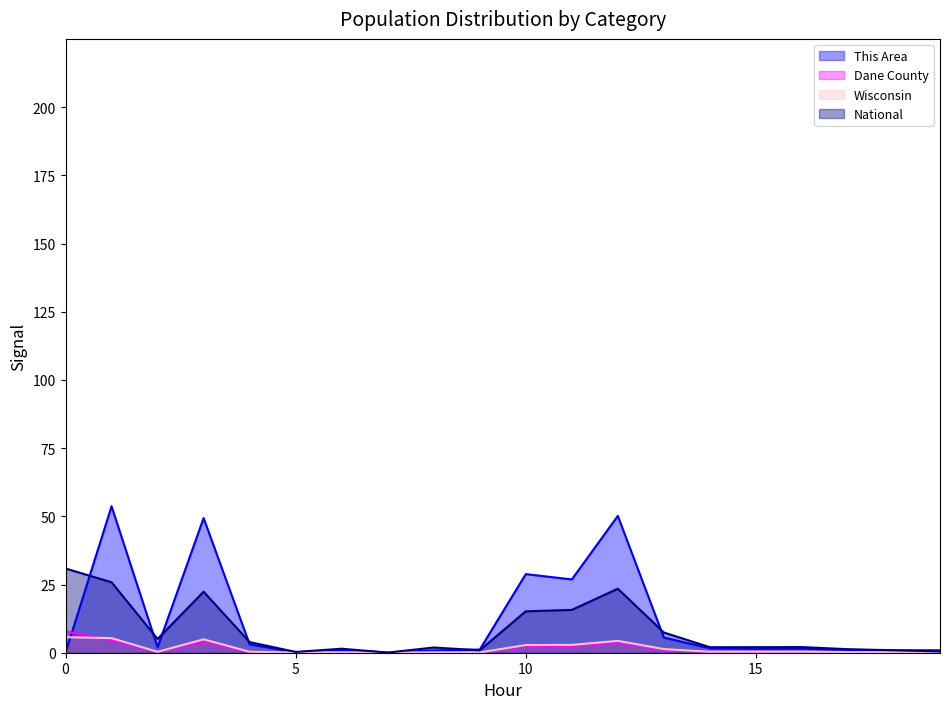

Which series has the largest total across all categories?

This Area